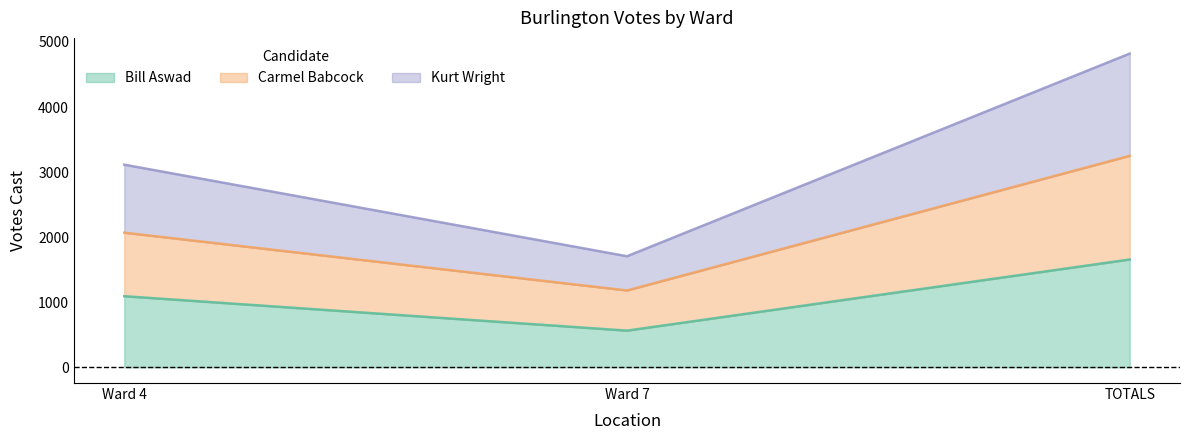

At which label does Kurt Wright first exceed 3114?

TOTALS